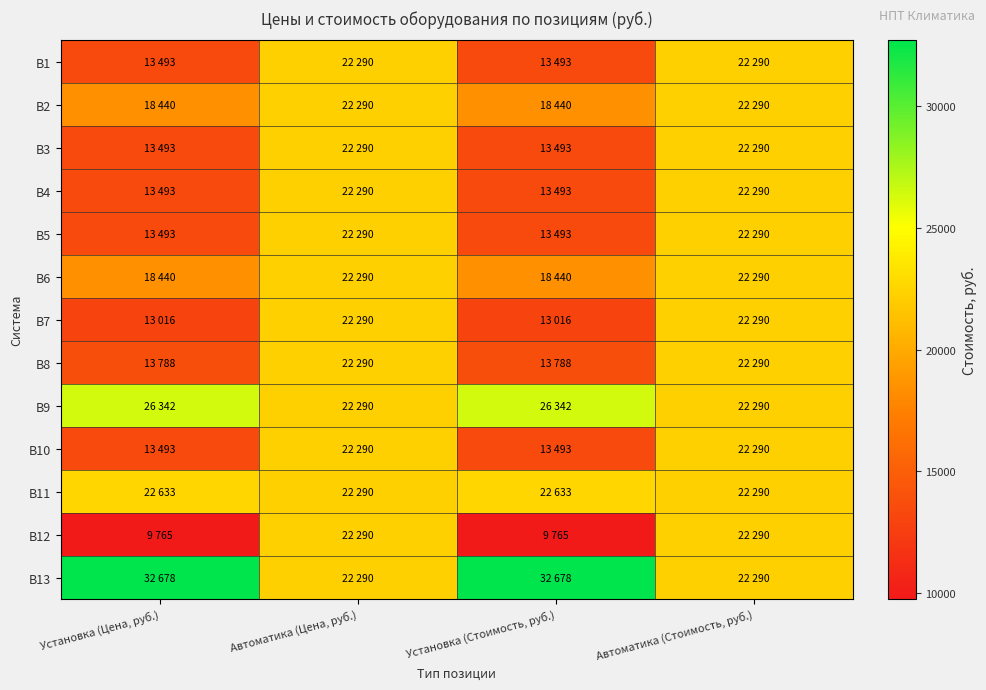

Between Автоматика (Цена, руб.) and Установка (Цена, руб.), which is larger?

Автоматика (Цена, руб.)